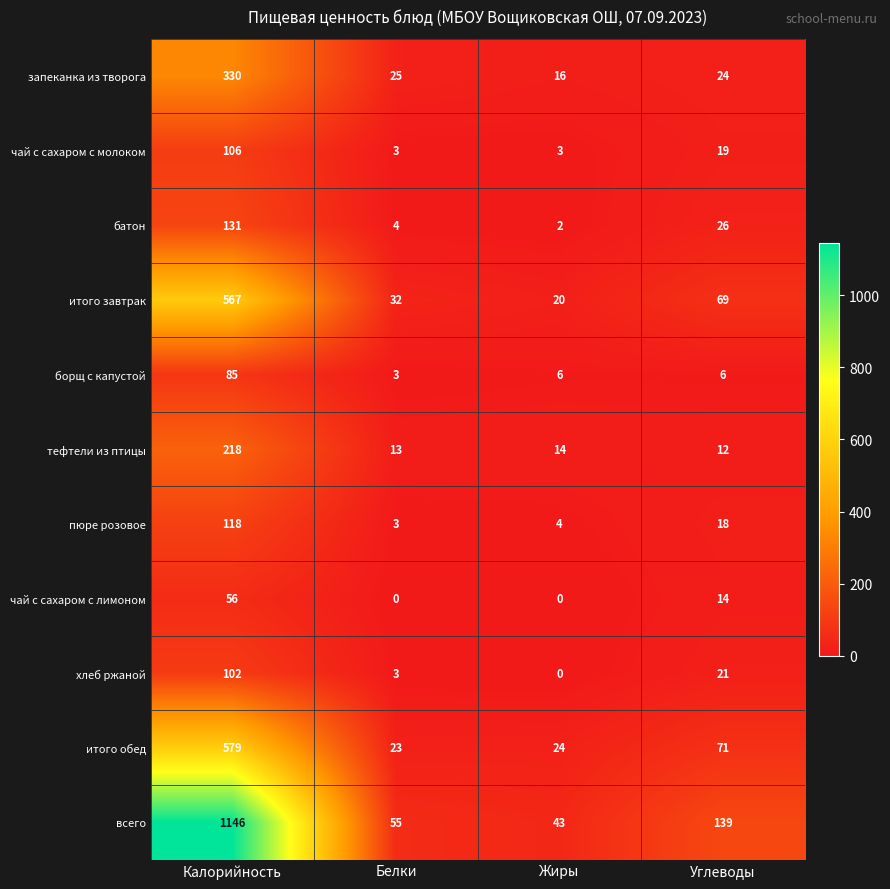

At which label does итого обед reach its minimum?

Белки